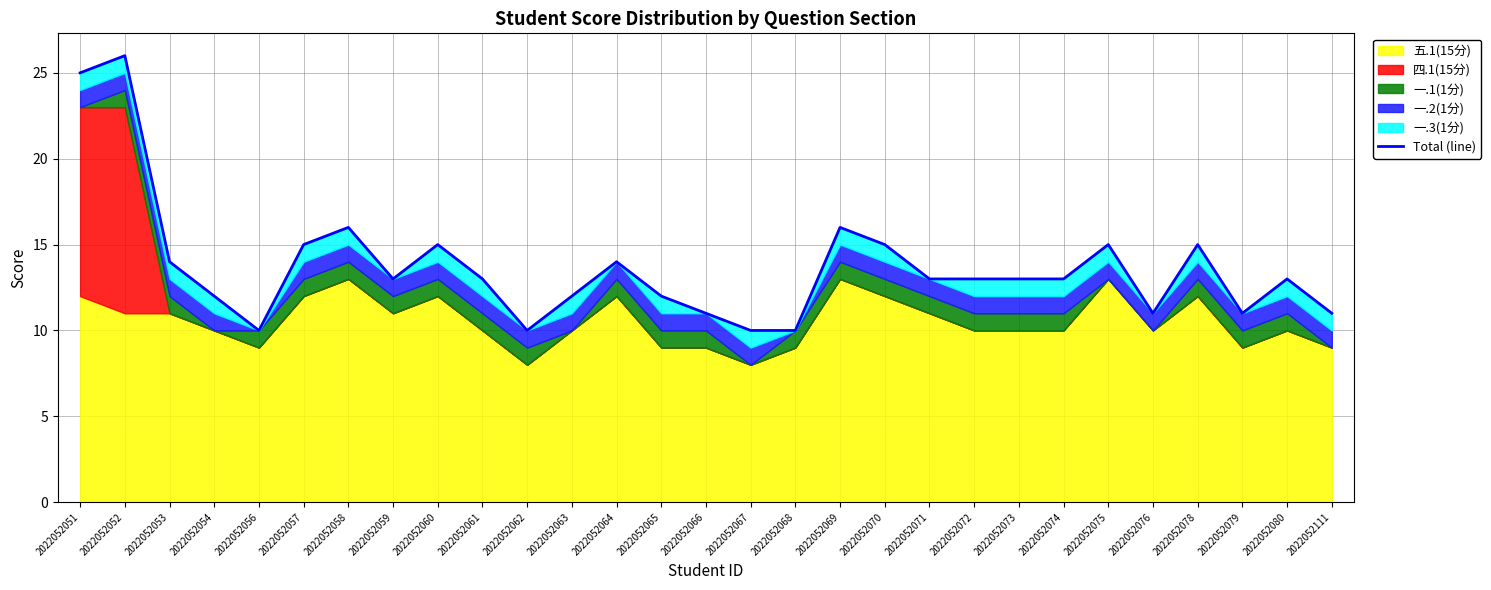

At which category does the chart reach its minimum across all series?

2022052056